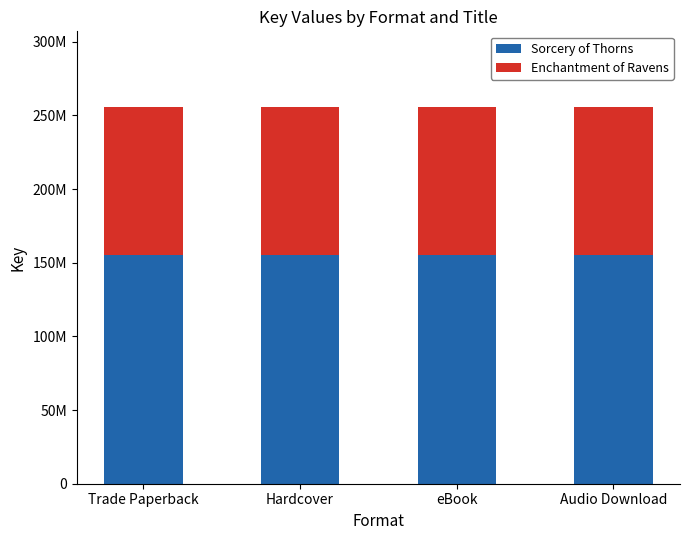

Does the chart contain any negative values?

No